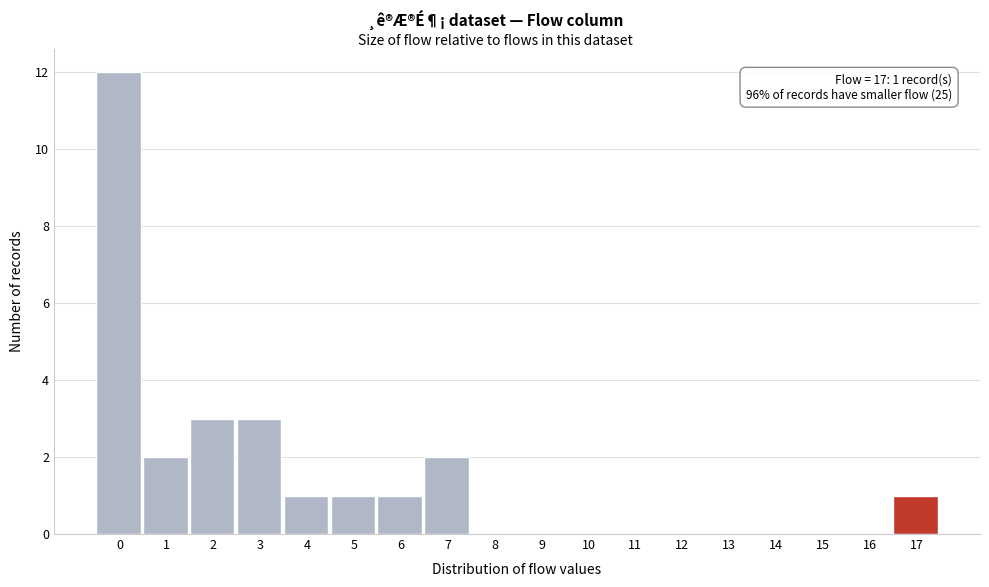

Reading right to left, transcribe all the data shown in this chart.

17=1	16=0	15=0	14=0	13=0	12=0	11=0	10=0	9=0	8=0	7=2	6=1	5=1	4=1	3=3	2=3	1=2	0=12